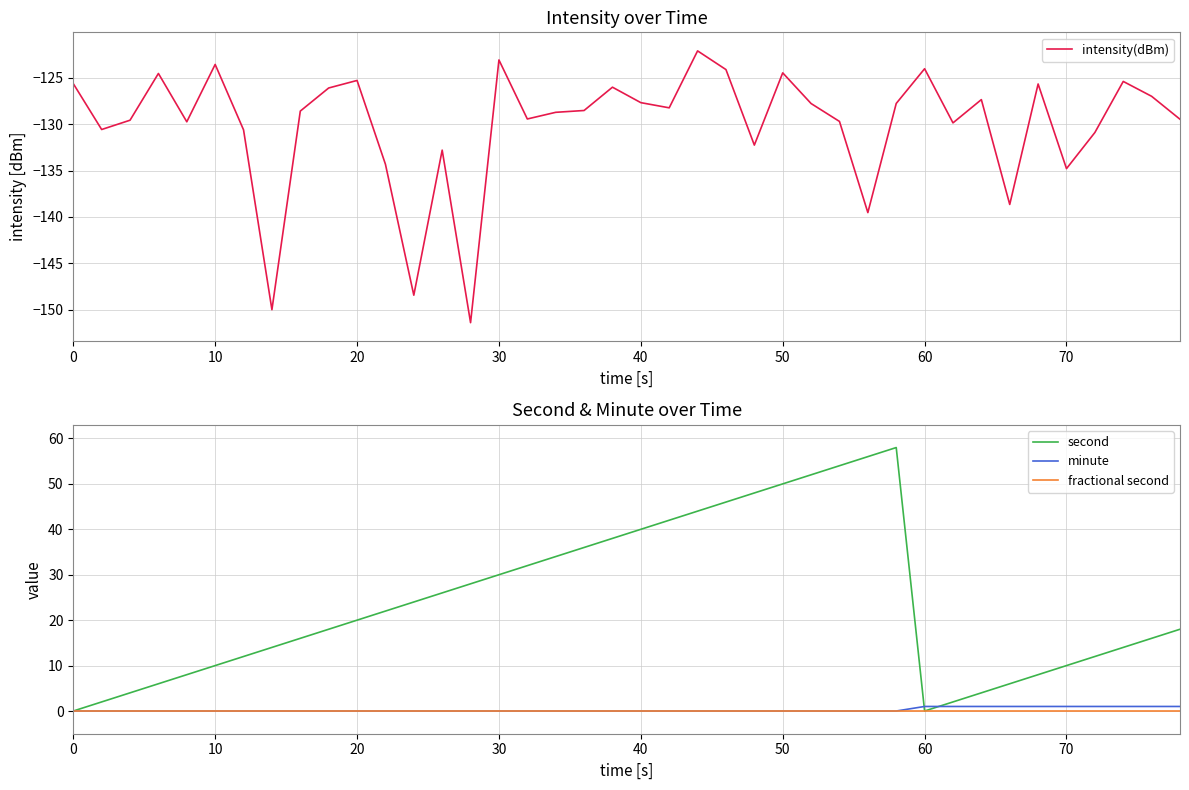

How many data points in intensity(dBm) are less than -128?

22